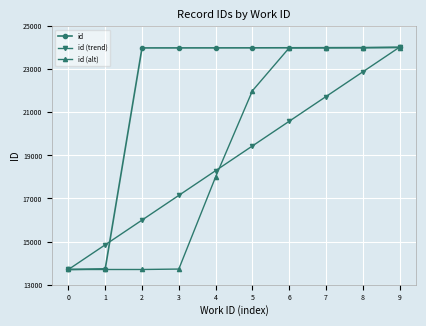

What is the difference between the highest and lowest values at 4?

5994.0